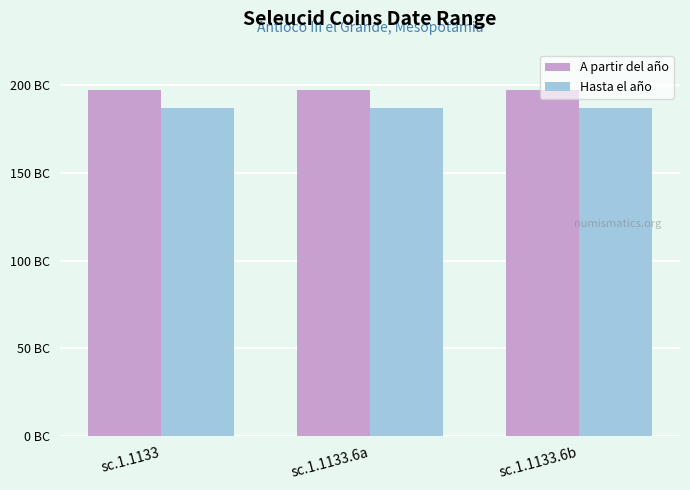

Which category has the highest value in the A partir del año series?

sc.1.1133